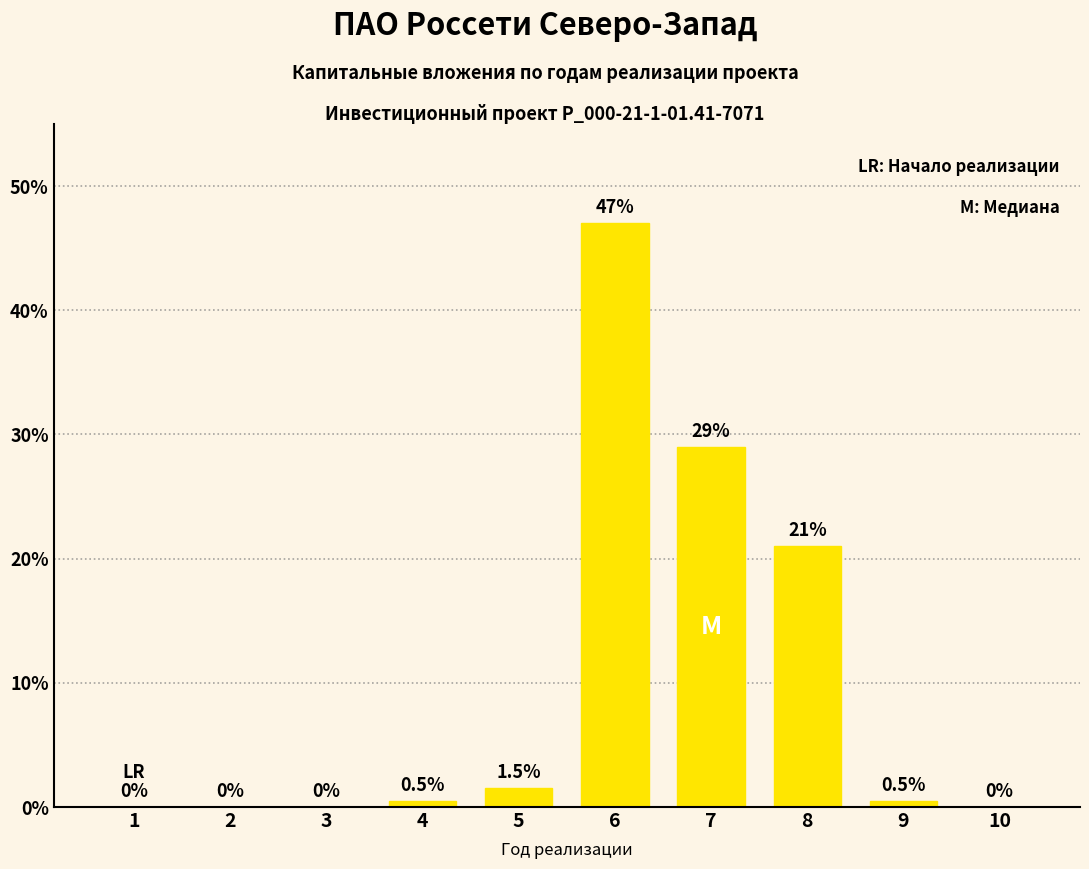

Is it true that the value at 2 is 0.0?

True